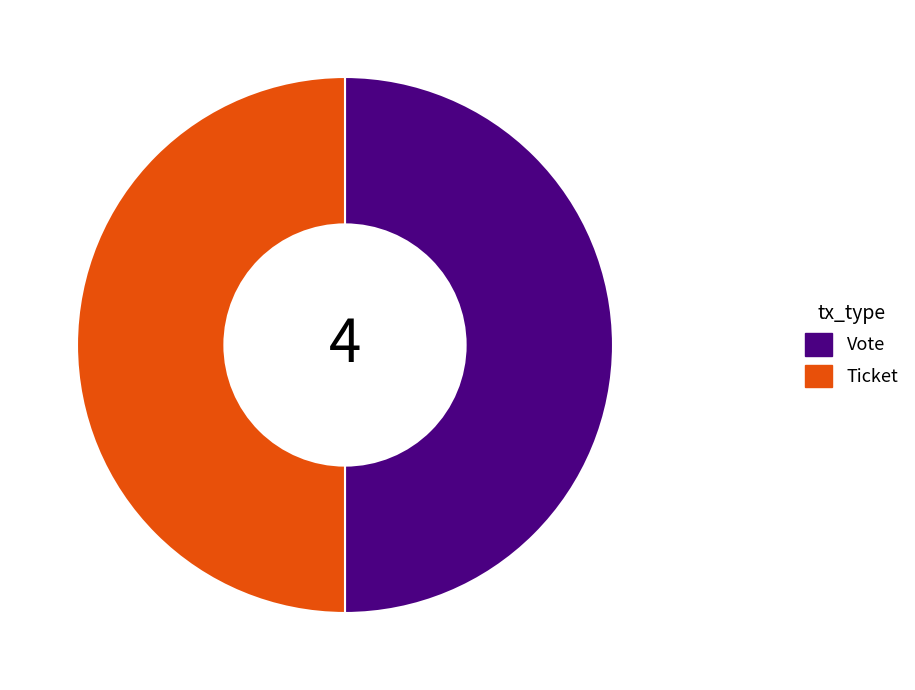

Is it true that Vote is 59% of the pie?

False